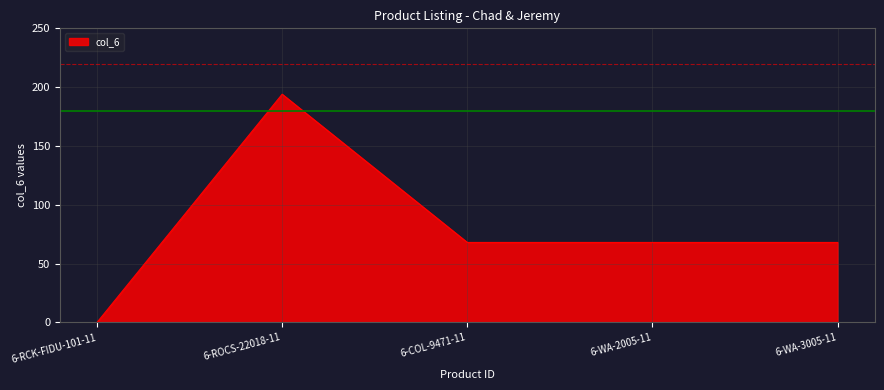

Where is the first local maximum?

6-ROCS-22018-11